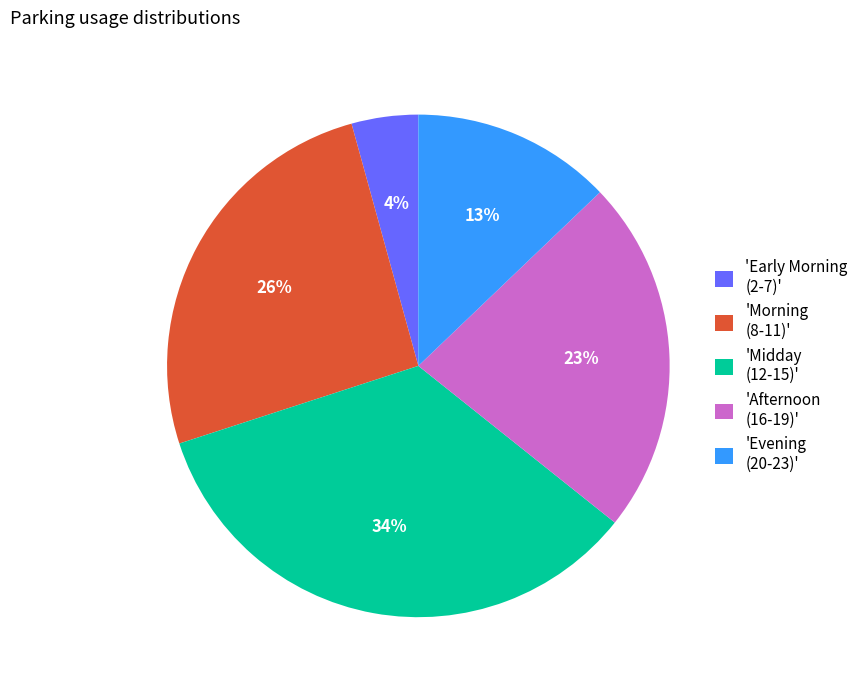

To the nearest percent, what is the average slice percentage?

20%